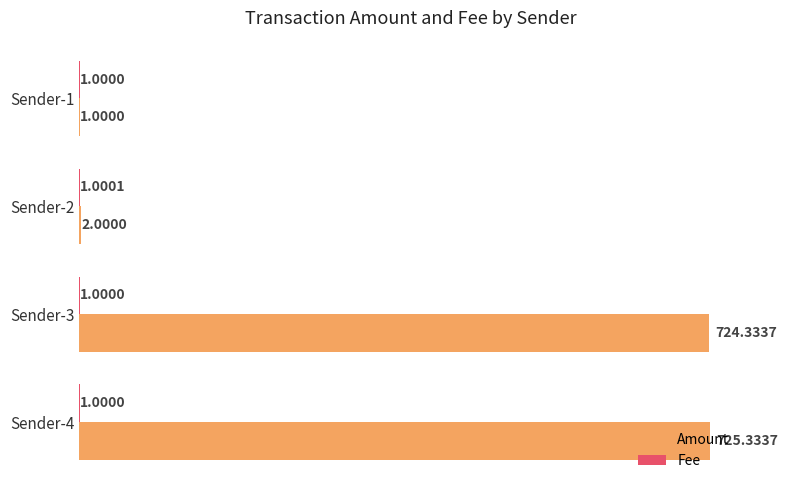

Count the number of data series in this chart.

2